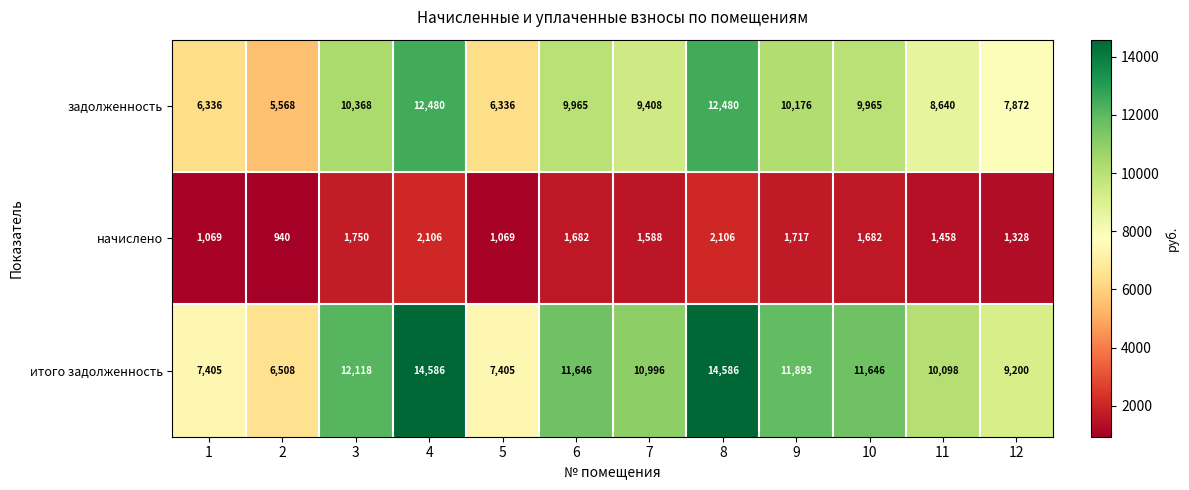

At which label does задолженность first exceed 9965?

3